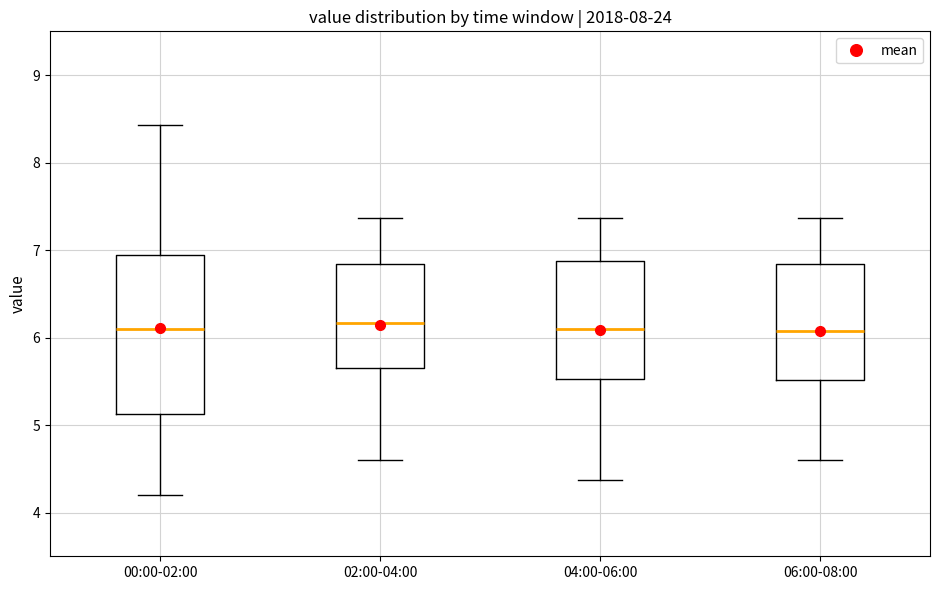

Reading left to right, transcribe this box plot: for each box, give where its median line is, the range the box spans, and where its two whiskers end, as read against the y-axis. The values are not printed on the chart, so give them approximately, as read against the axis.

00:00-02:00: median 6.1, box 5.1 to 6.9, whiskers 4.2 to 8.4
02:00-04:00: median 6.2, box 5.7 to 6.8, whiskers 4.6 to 7.4
04:00-06:00: median 6.1, box 5.5 to 6.9, whiskers 4.4 to 7.4
06:00-08:00: median 6.1, box 5.5 to 6.8, whiskers 4.6 to 7.4